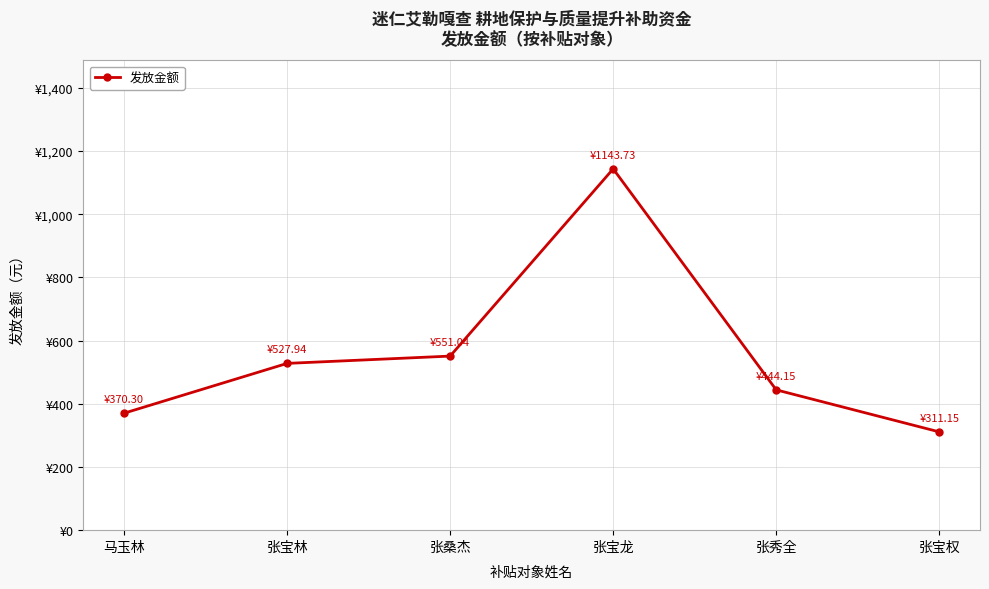

Does the chart have visible grid lines?

Yes